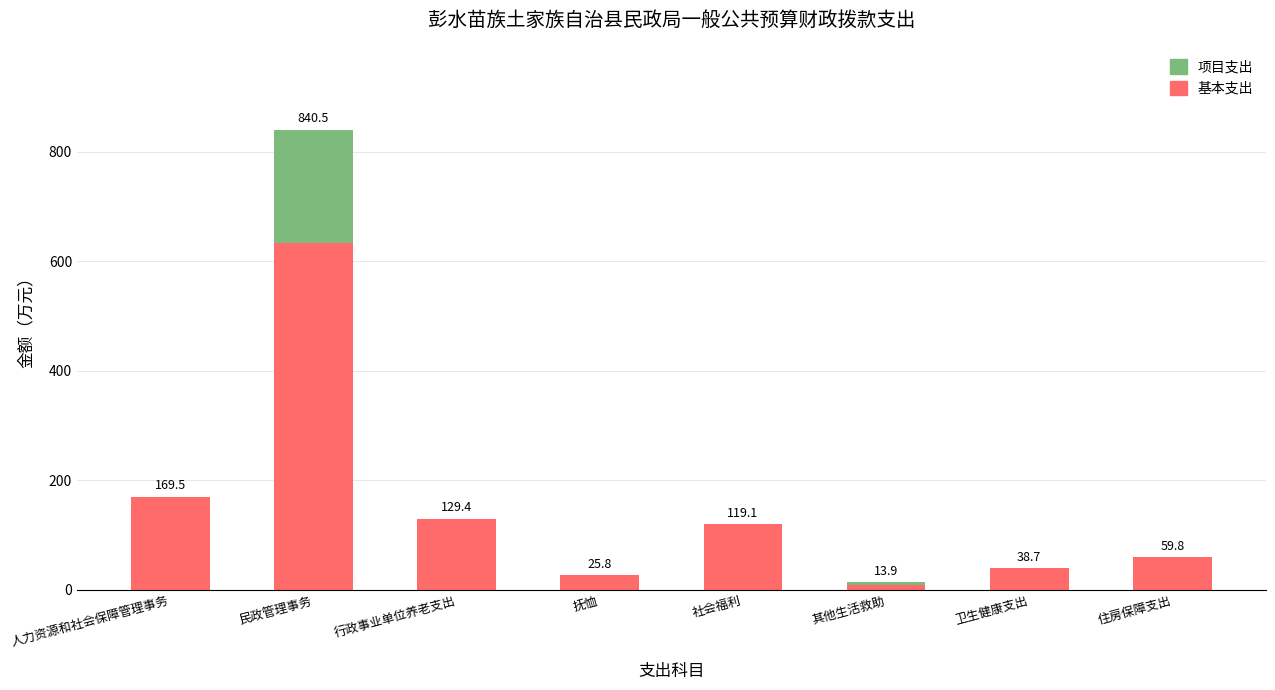

What is the maximum value for 基本支出?

633.3